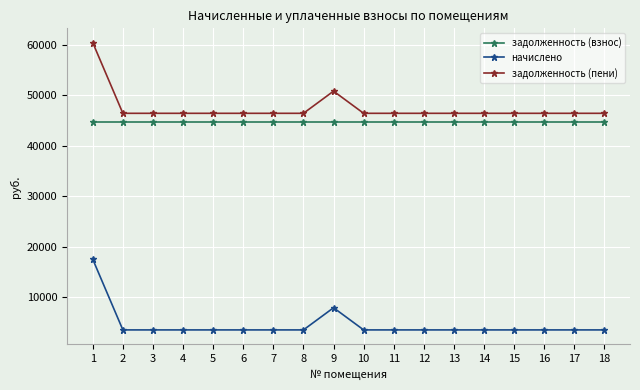

What is the approximate value of начислено at 9?

7933.9